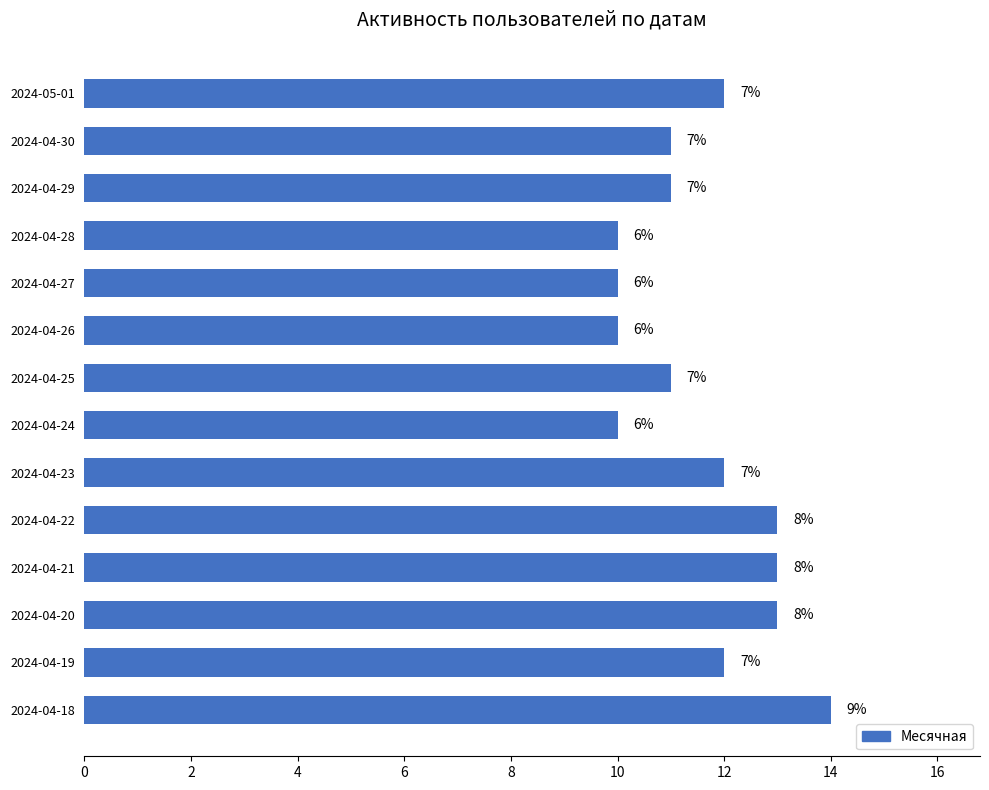

Does the chart contain any negative values?

No